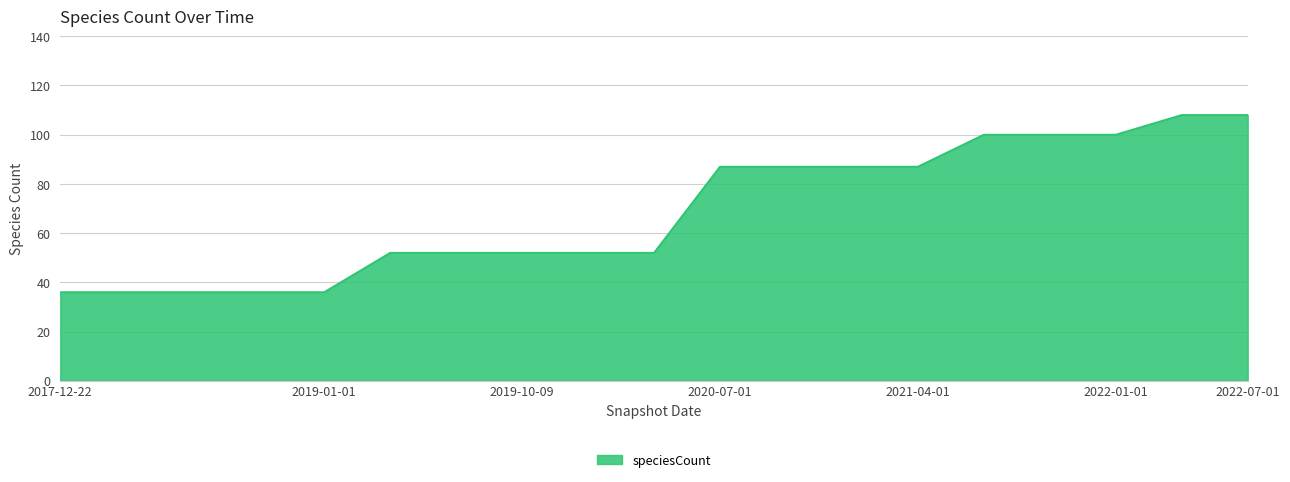

What is the smallest value displayed?

36